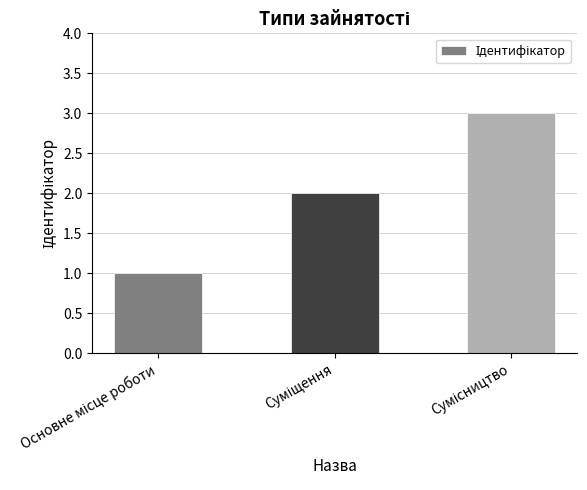

What is the maximum value shown in the chart?

3